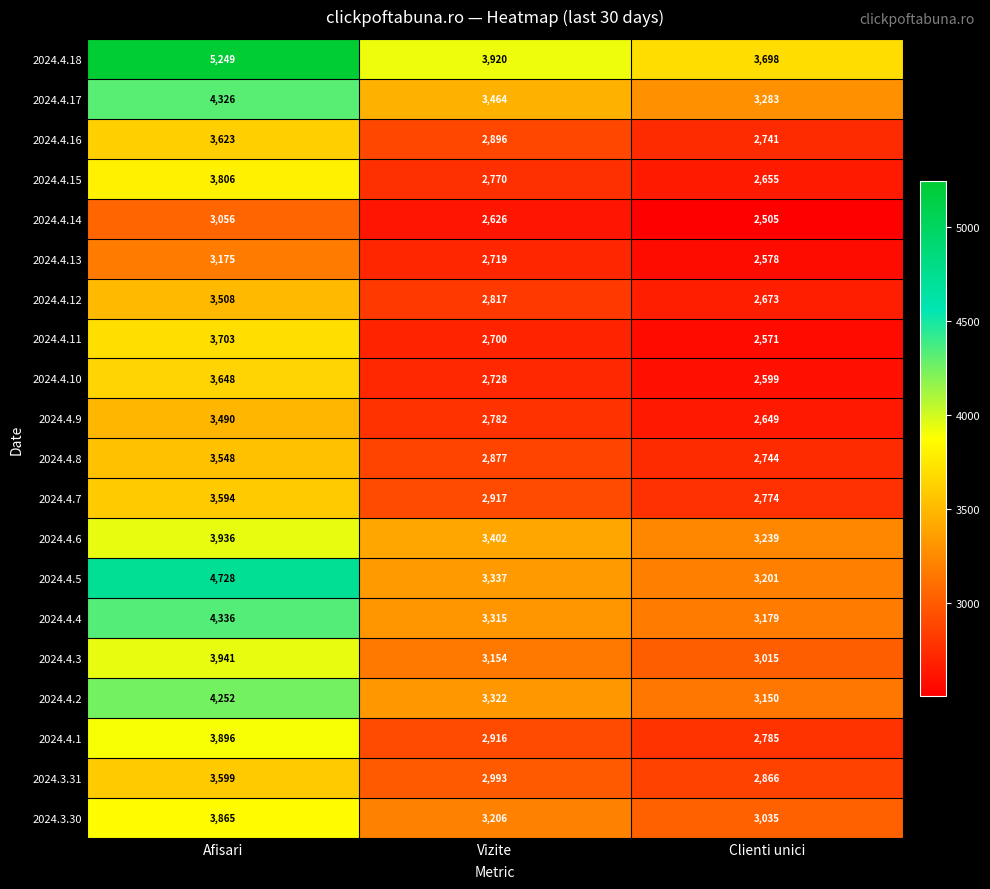

At which category does the chart reach its peak across all series?

Afisari